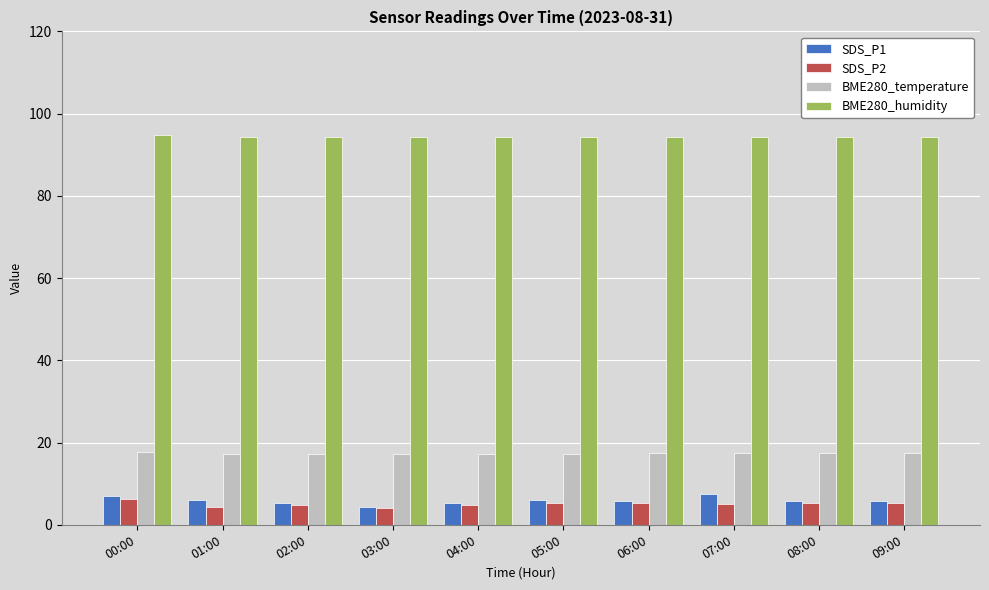

Is the value of BME280_humidity at 06:00 greater than the value of BME280_temperature at 07:00?

Yes